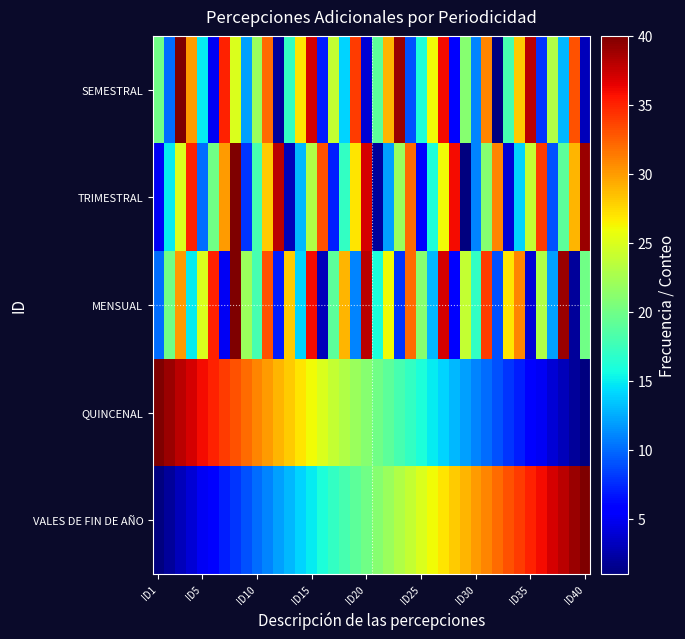

What is the minimum value shown in the chart?

1